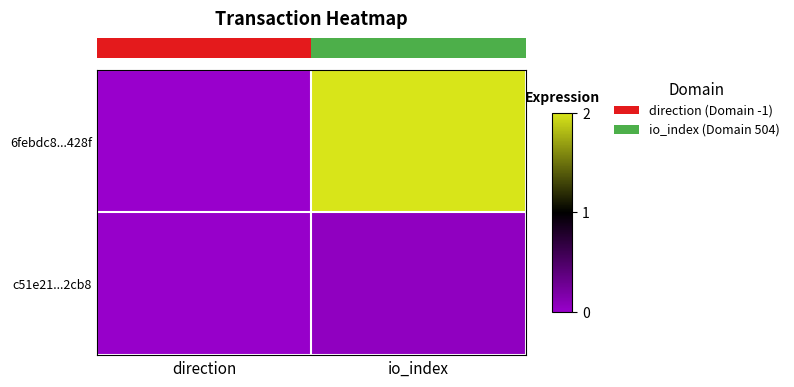

Which series has the widest spread of values?

row_0